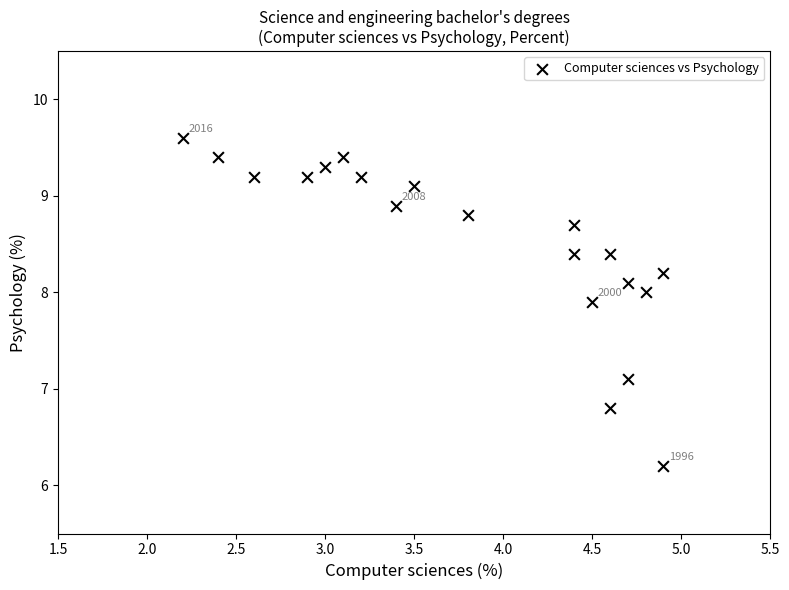

What is the range of Y values (max minus min)?

3.4